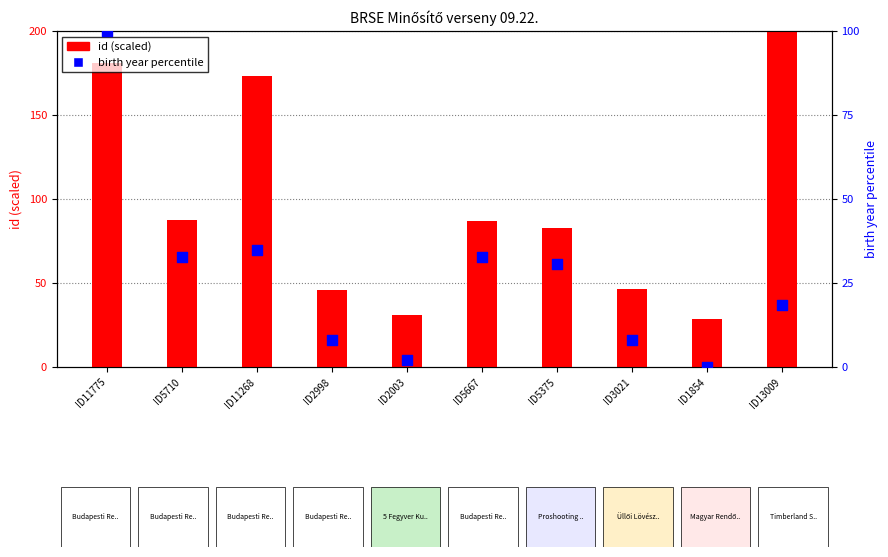

Which series has the largest total across all categories?

id (scaled)